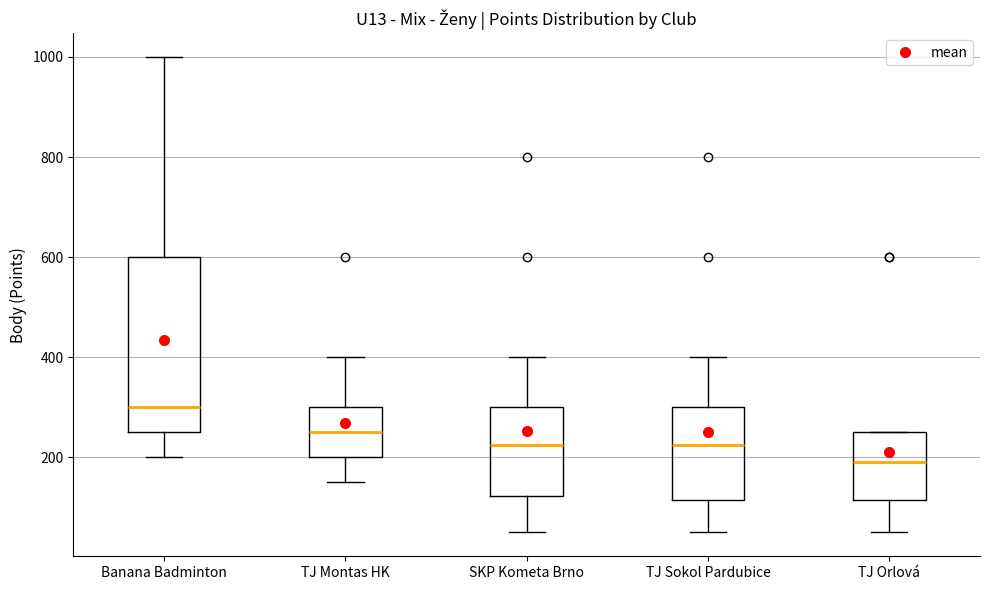

Which box has the highest median line?

Banana Badminton